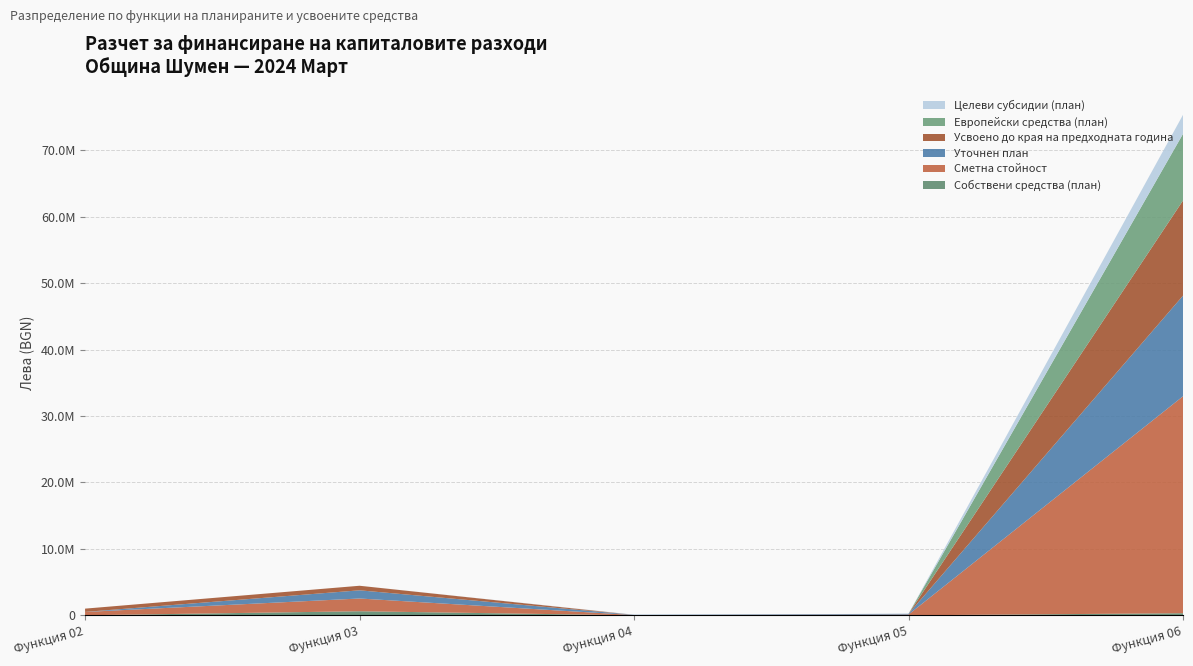

Reading left to right, extract all data points from this chart.

Собствени средства (план): 6356	613051	0	0	314886
Сметна стойност: 500000	1917881	35640	114960	32656548
Уточнен план: 6356	1232060	35640	114960	15149778
Усвоено до края на предходната година: 493644	685821	0	0	14321494
Европейски средства (план): 0	0	0	0	10028134
Целеви субсидии (план): 0	0	35640	0	2865608